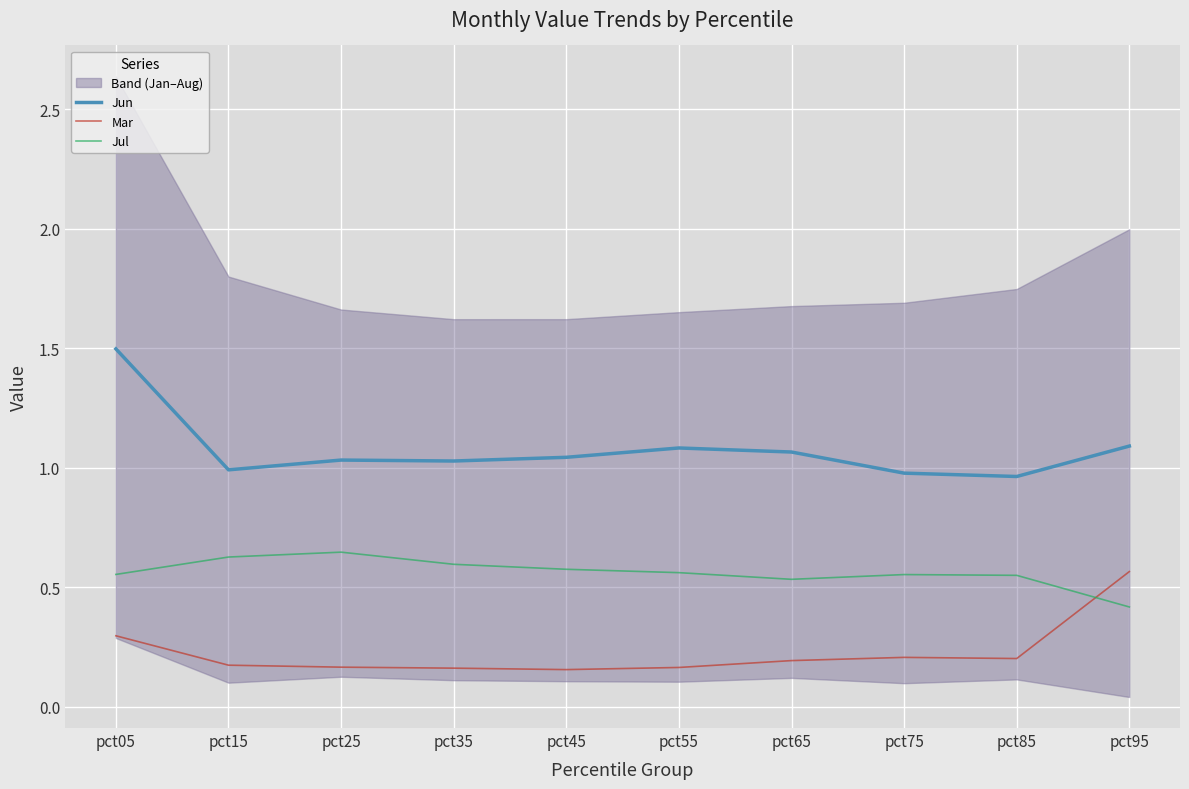

Is it true that Jun equals 1.0 at pct35?

True